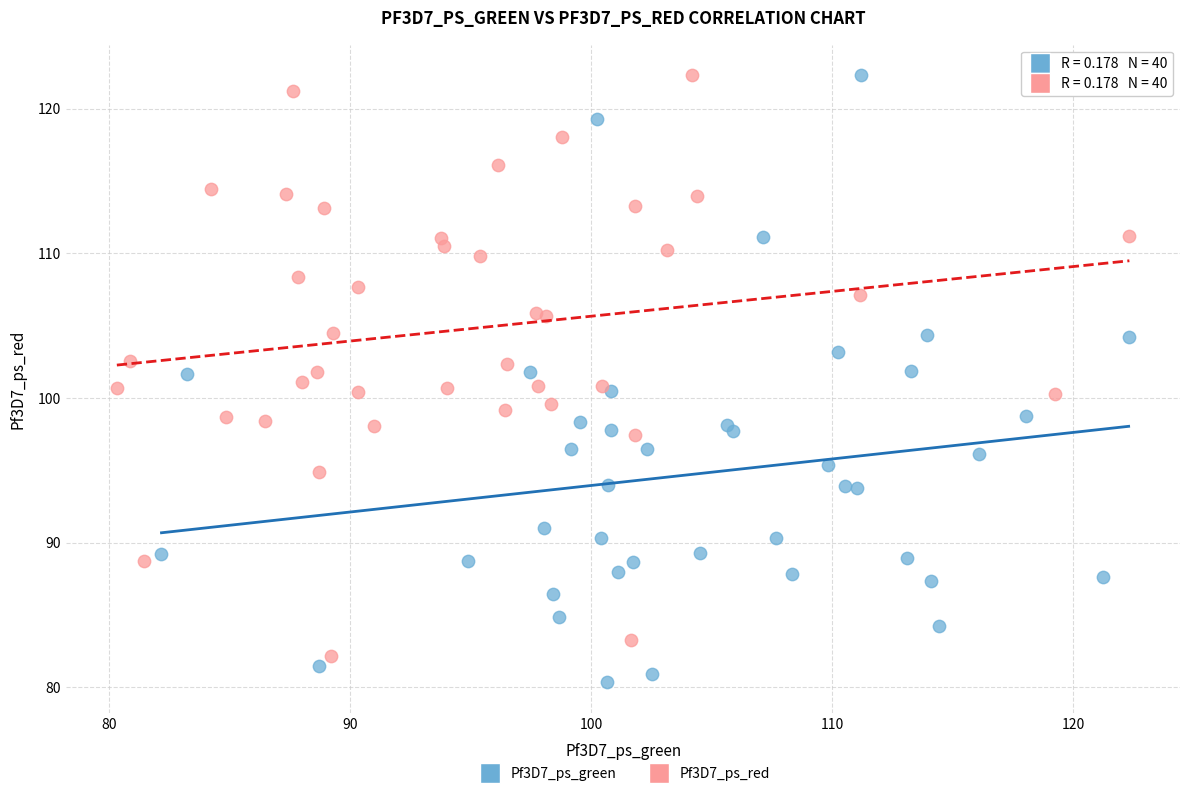

Which series reaches the minimum Y coordinate?

Pf3D7_ps_green